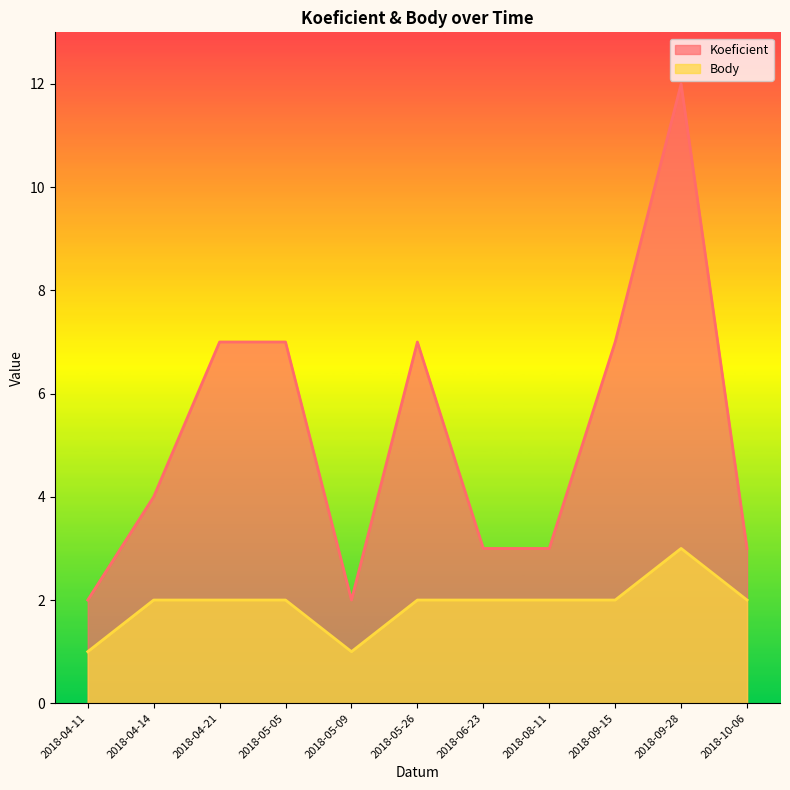

Which label corresponds to the smallest value in the chart?

2018-04-11